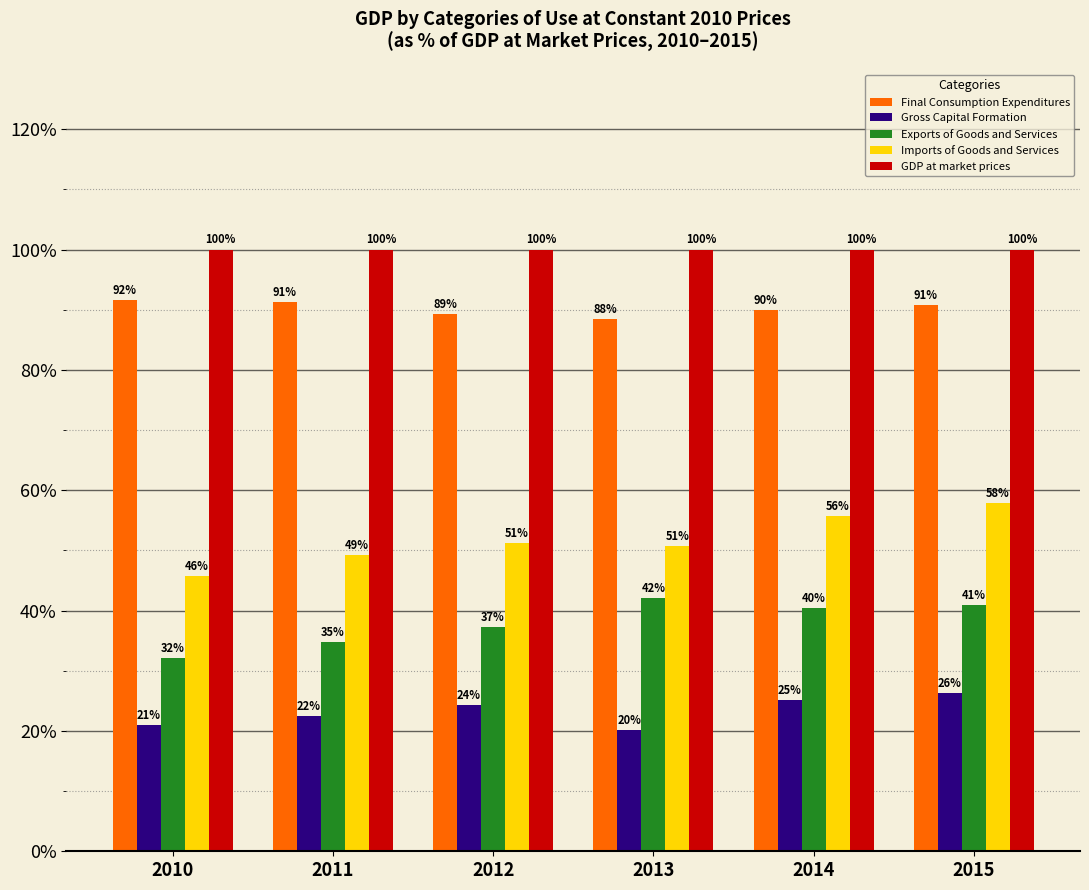

What is the total value across all series at 2014?

311.3